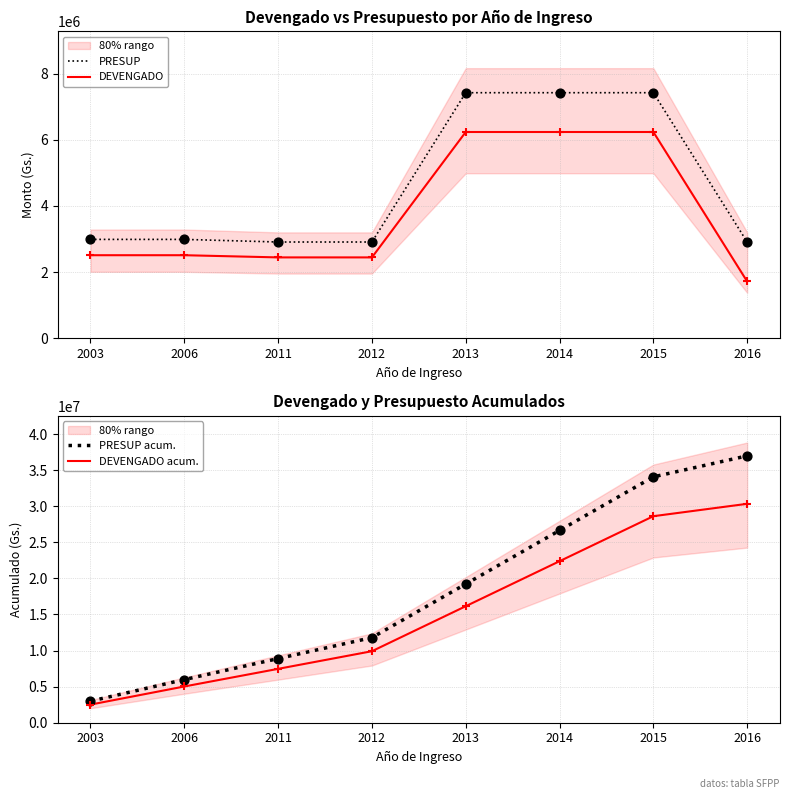

Which series contains the highest Y value?

PRESUP acum.